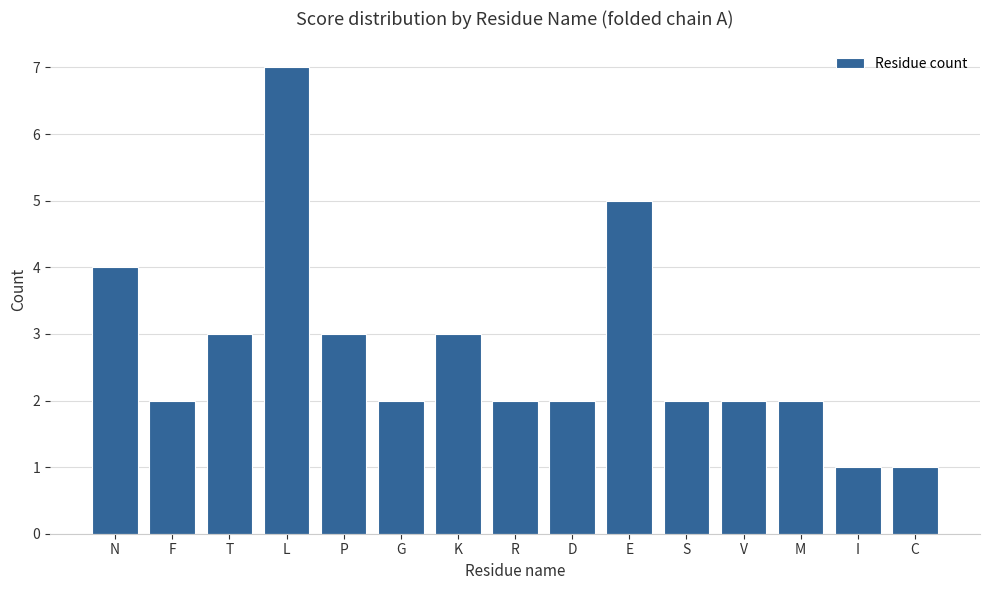

Reading left to right, extract all data points from this chart.

N=4	F=2	T=3	L=7	P=3	G=2	K=3	R=2	D=2	E=5	S=2	V=2	M=2	I=1	C=1